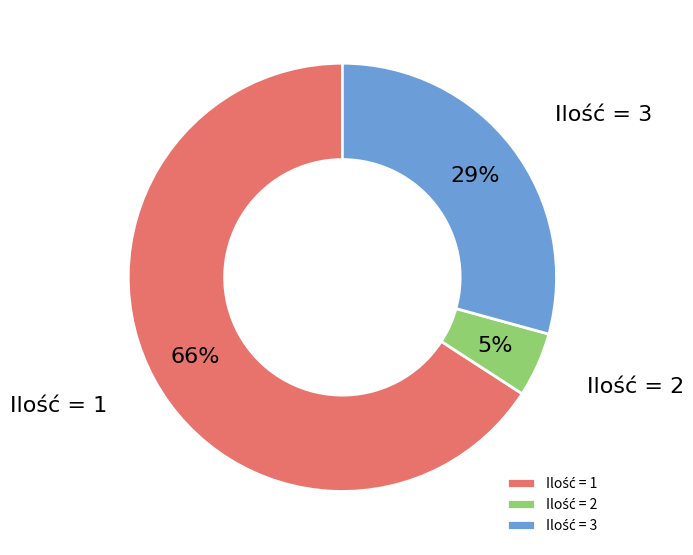

Is there a majority slice in this chart?

Yes